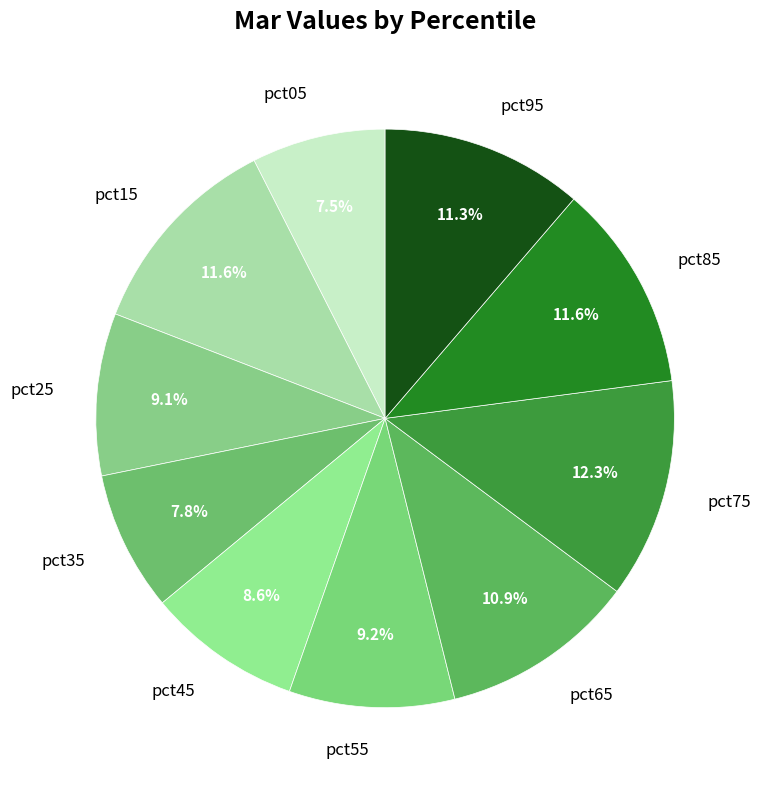

To the nearest percent, what is the difference between the largest and smallest slice percentages?

5%